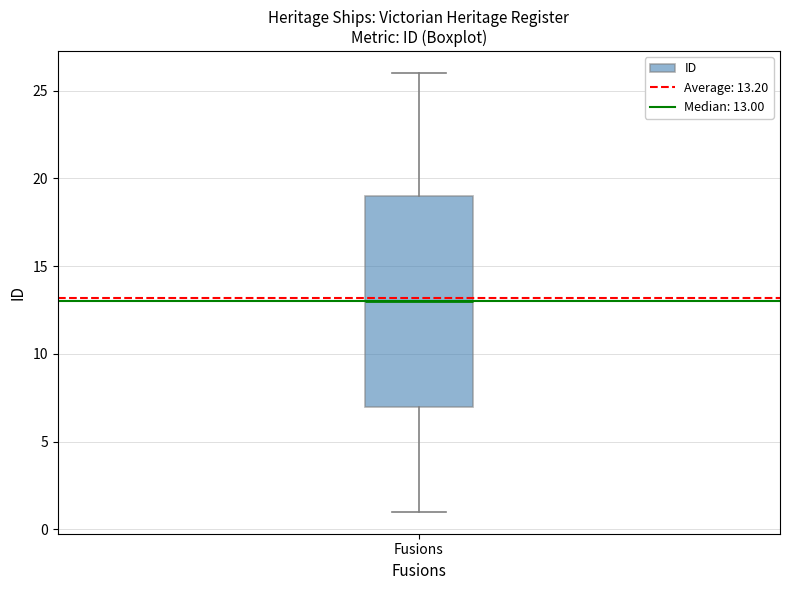

Where does the upper whisker of the box for Fusions end on the y-axis? The values are not printed on the chart, so give them approximately, as read against the axis.

26